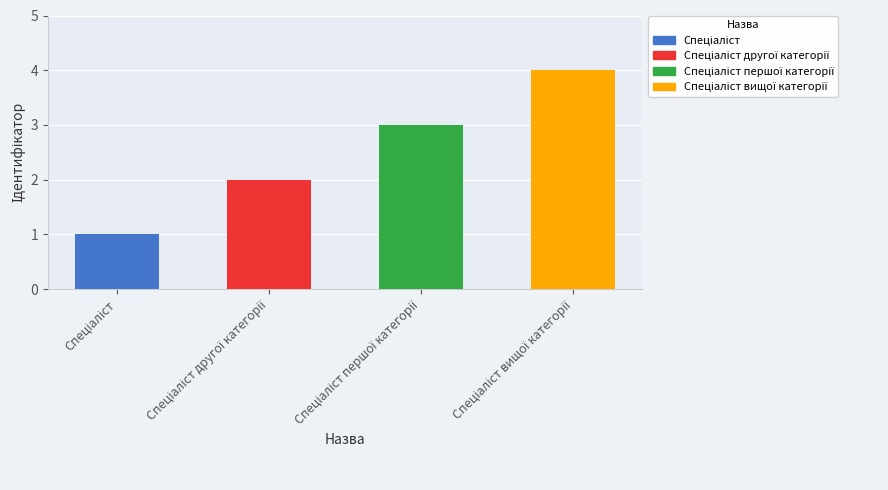

What is the greatest value displayed?

4